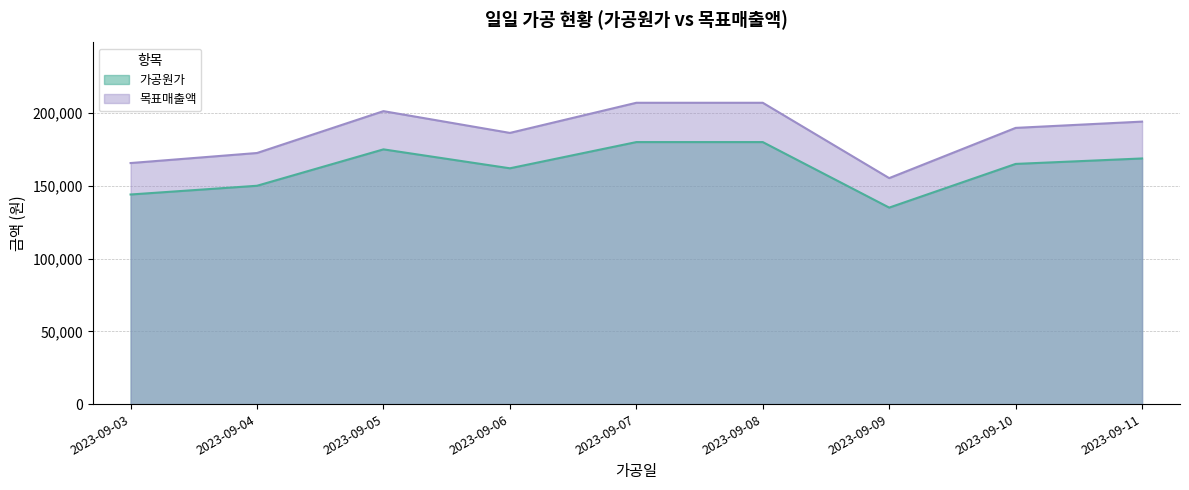

True or false: 목표매출액 has a value of 201250 at 2023-09-05.

True